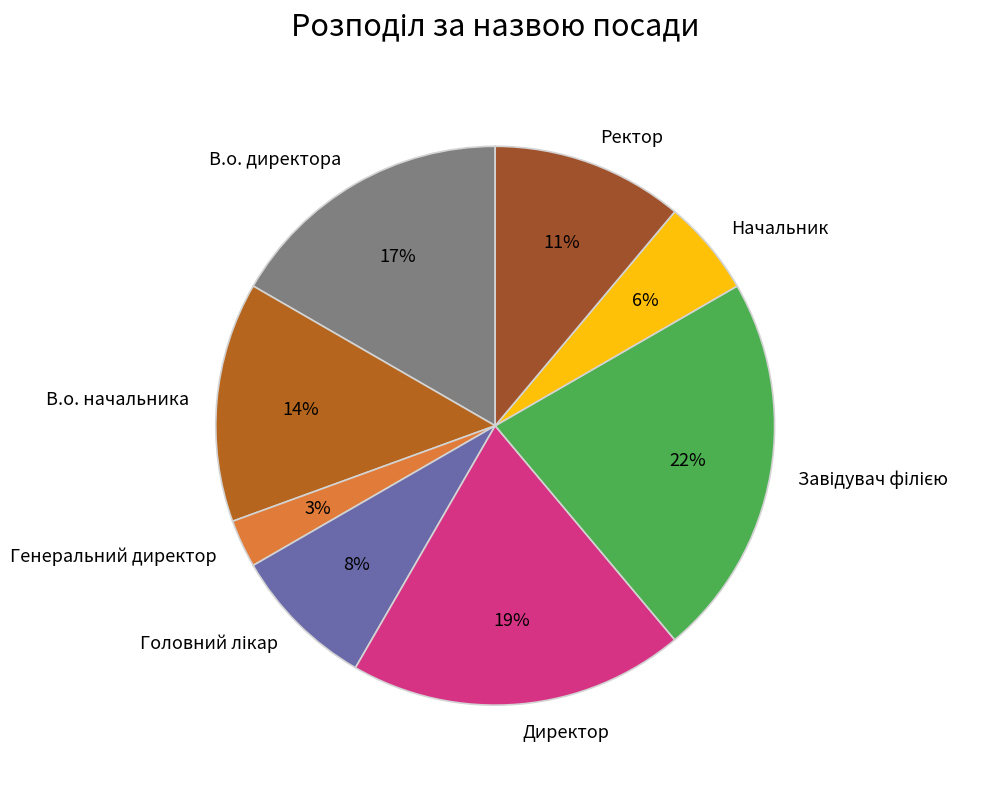

How many slices are in this pie chart?

8